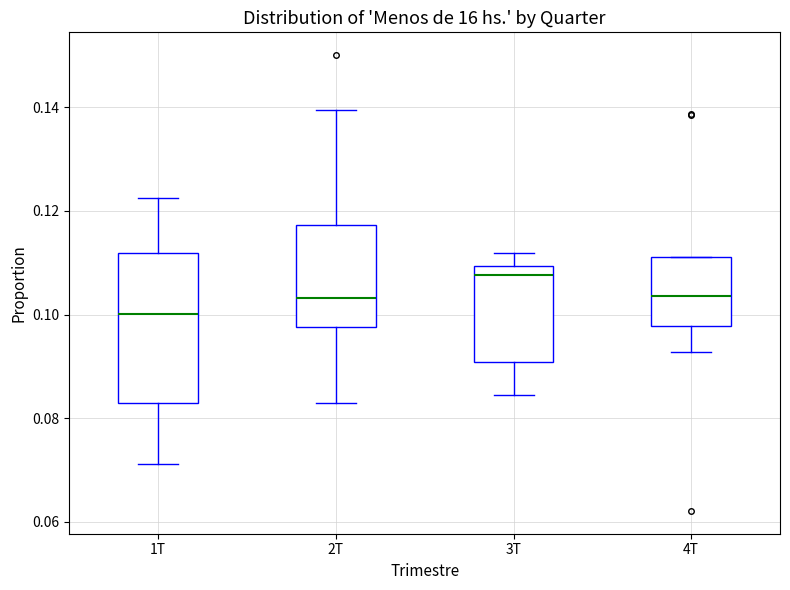

Reading left to right, read every box against the y-axis: the position of its median line, the range the box covers, and the ends of its whiskers. The values are not printed on the chart, so give them approximately, as read against the axis.

1T: median 0.100, box 0.082 to 0.112, whiskers 0.072 to 0.122
2T: median 0.104, box 0.098 to 0.118, whiskers 0.082 to 0.140
3T: median 0.108, box 0.090 to 0.110, whiskers 0.084 to 0.112
4T: median 0.104, box 0.098 to 0.112, whiskers 0.092 to 0.112